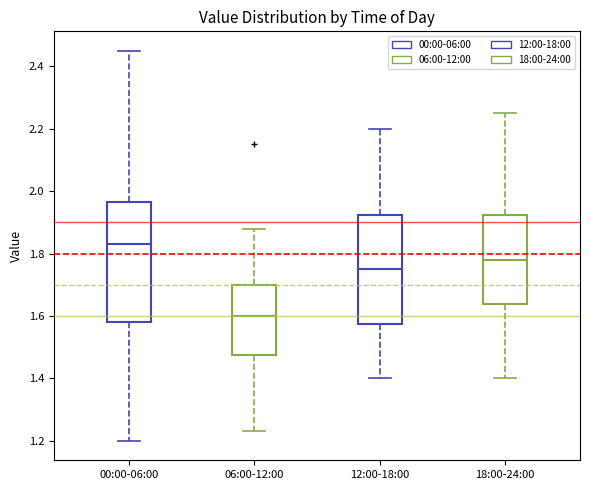

Where is the lower edge of the box for 12:00-18:00 on the y-axis? The values are not printed on the chart, so give them approximately, as read against the axis.

1.58